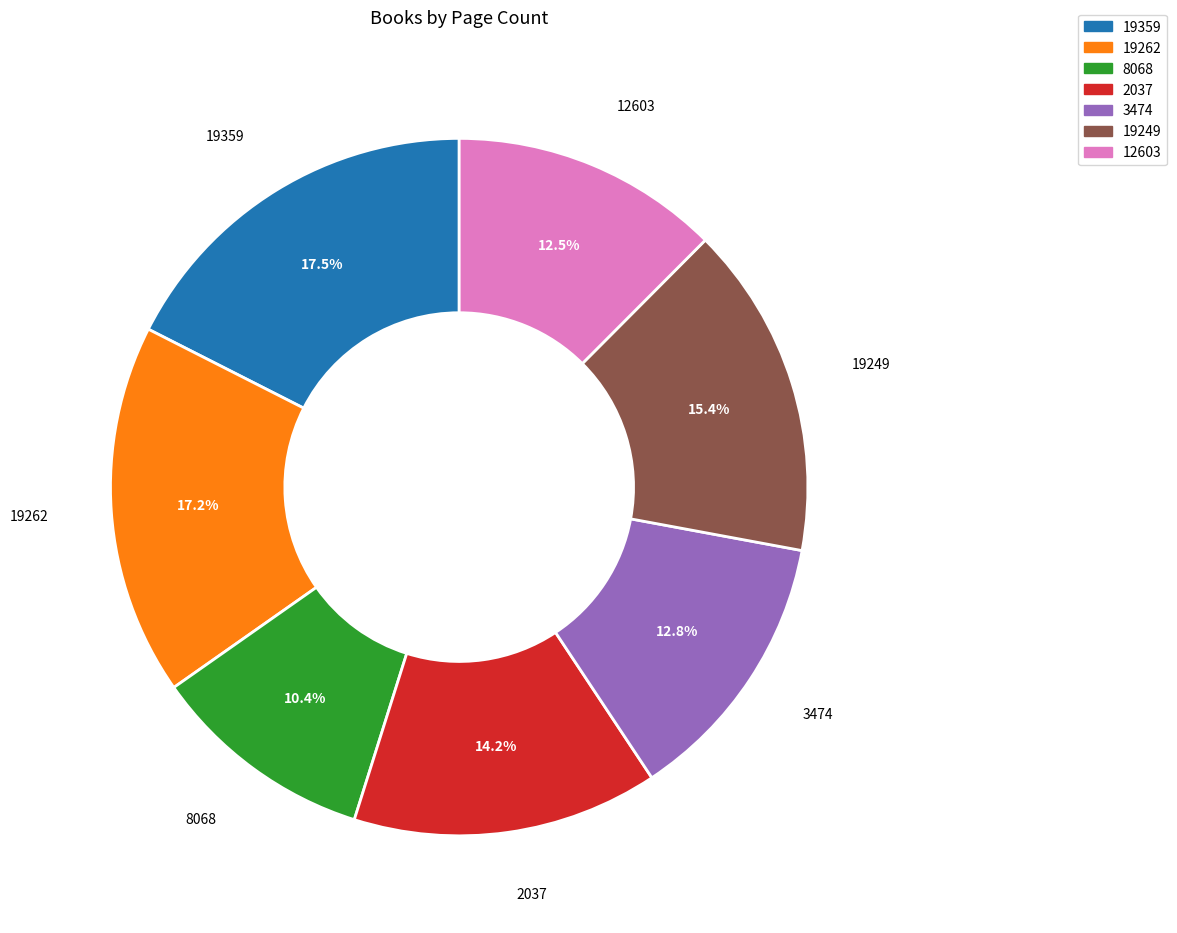

What is the ratio of the value at 19262 to the value at 19249?

1.1